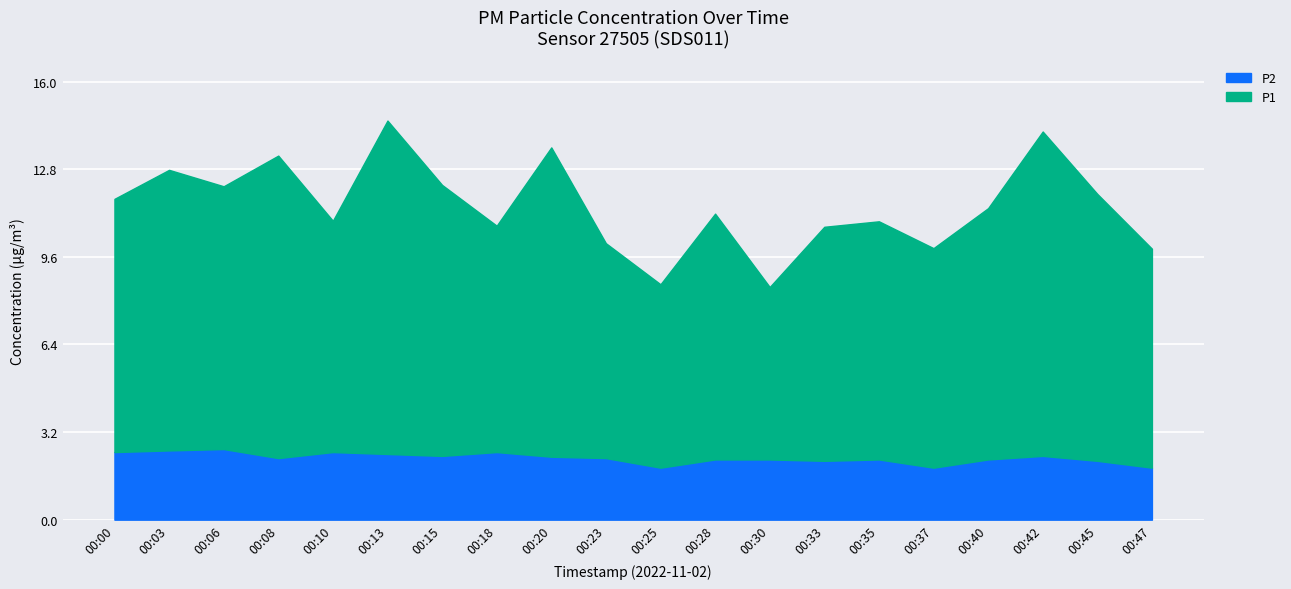

True or false: P1 has a value of 8.6 at 00:33.

True